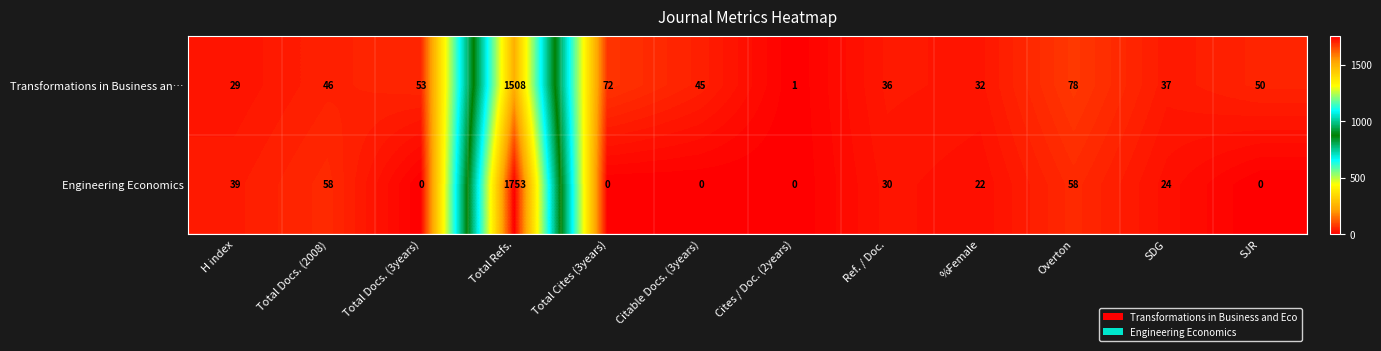

The Engineering Economics series shows 30 at Ref. / Doc.. True or false?

True